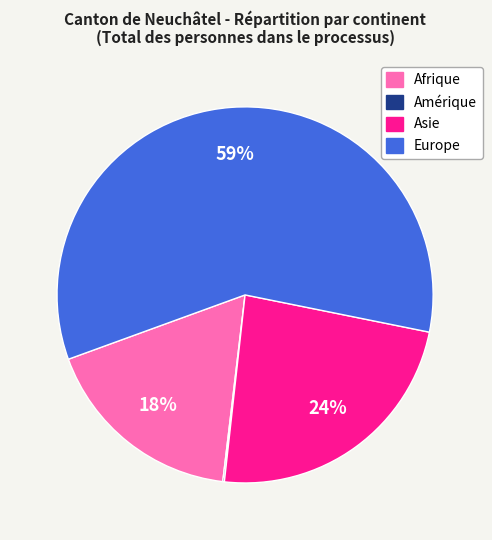

To the nearest percent, what is the difference between the Asie and Europe slice percentages?

35%